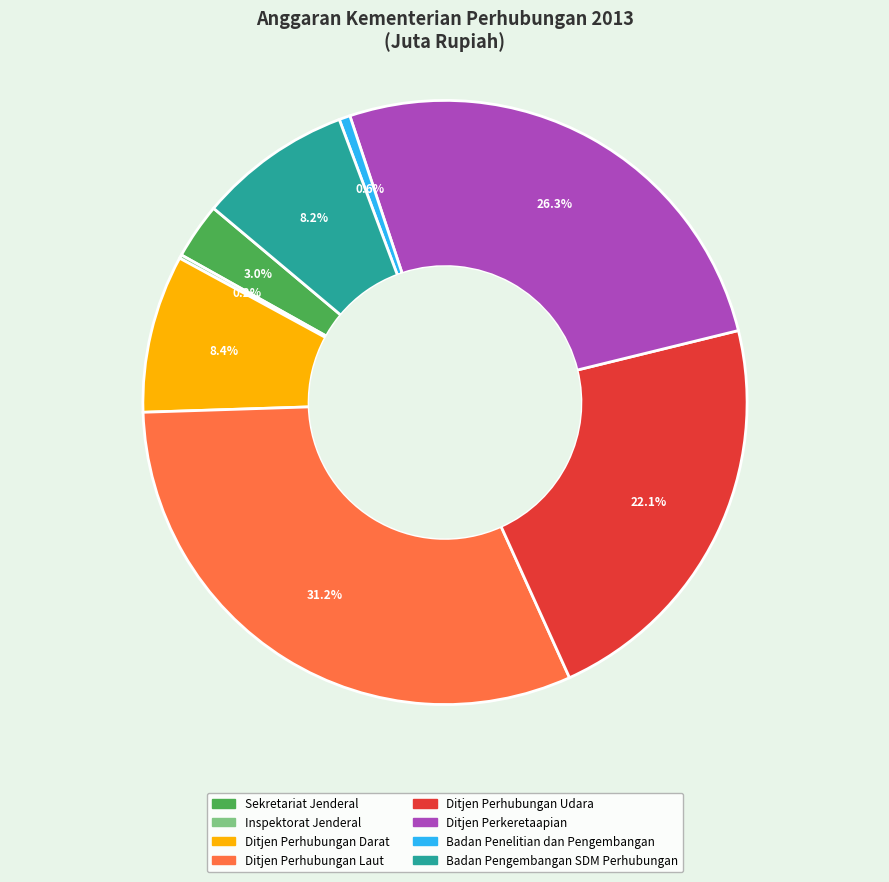

What is the ratio of the value at Ditjen Perhubungan Darat to the value at Sekretariat Jenderal?

2.8